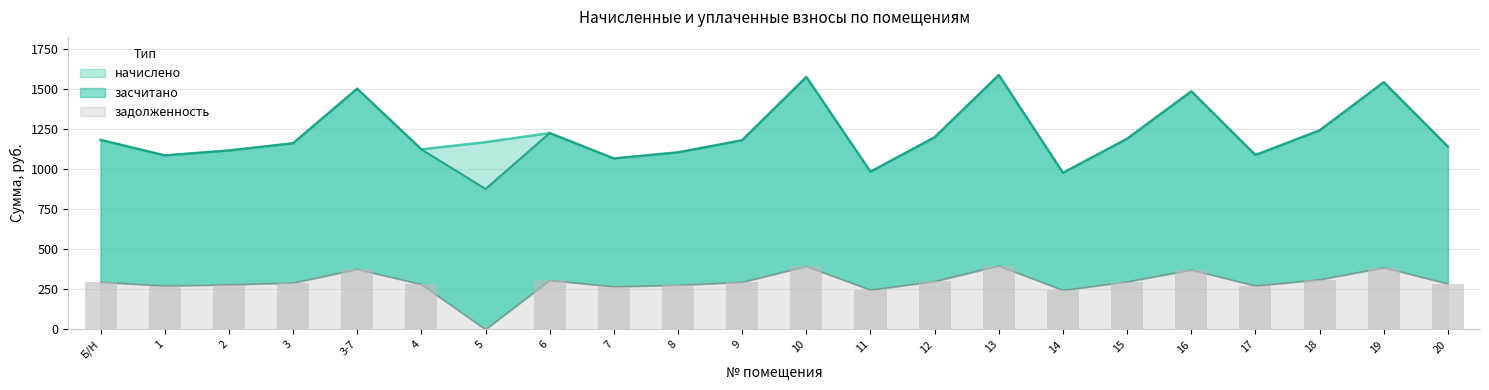

At 8, list the series in order from largest to smallest.

начислено, засчитано, задолженность